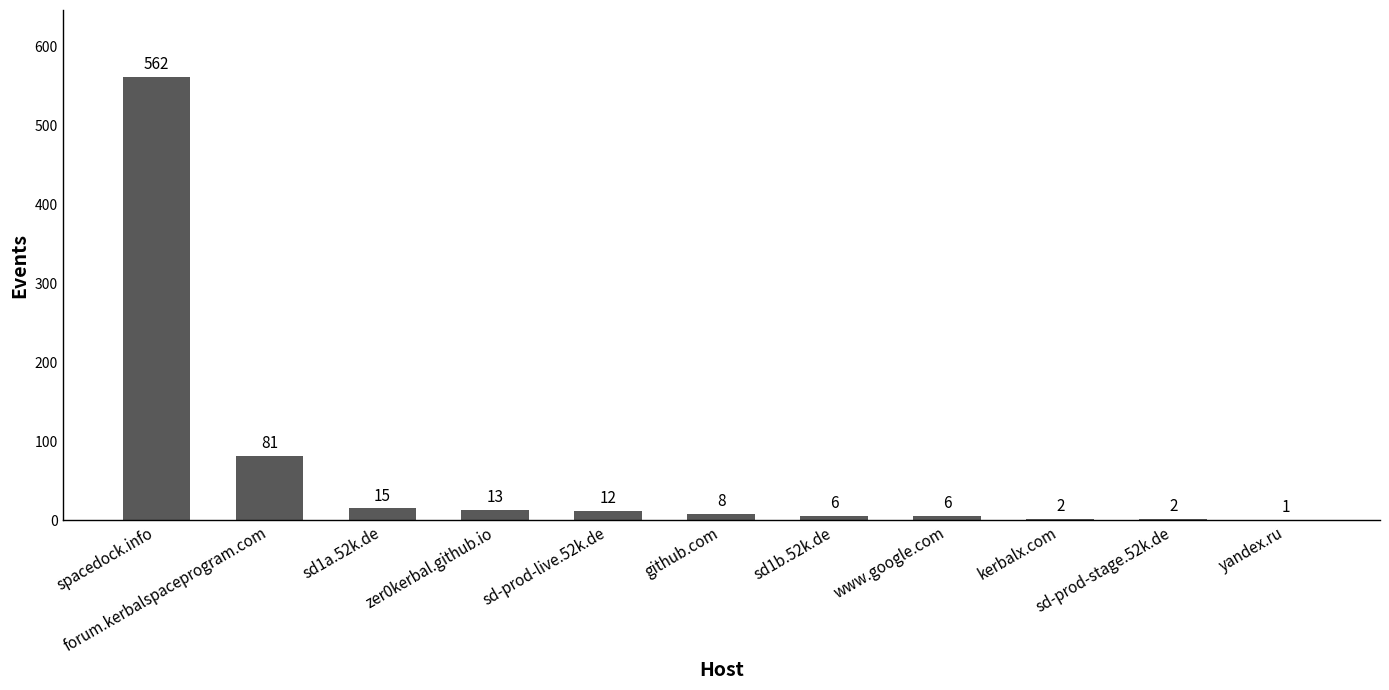

How many data points does each series have?

11